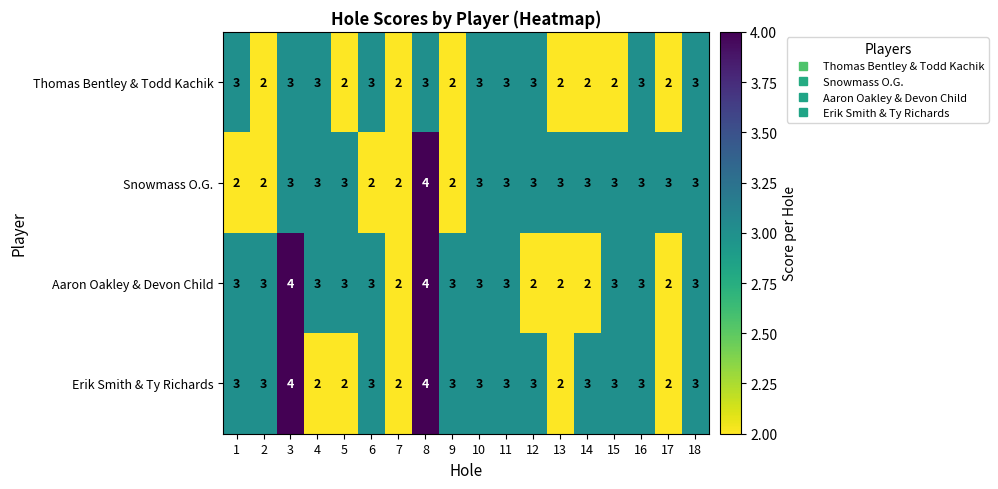

What is the greatest value displayed?

4